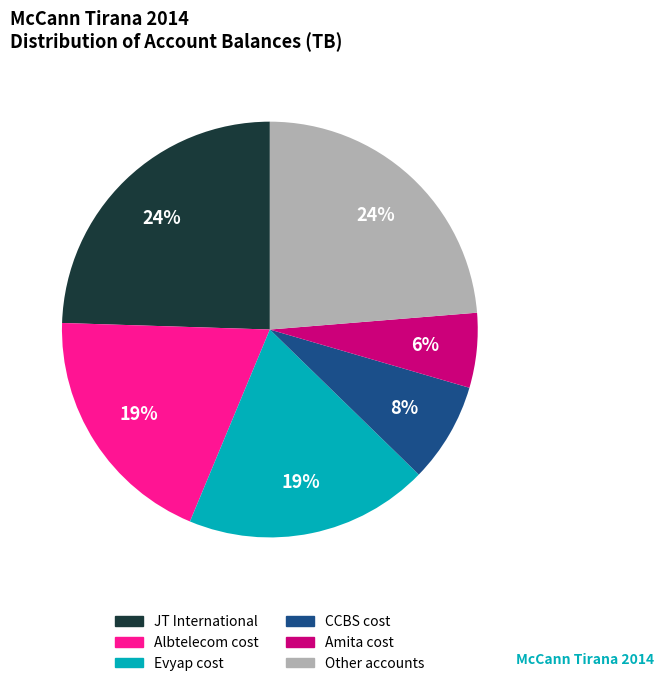

To the nearest percent, what is the average slice percentage?

17%